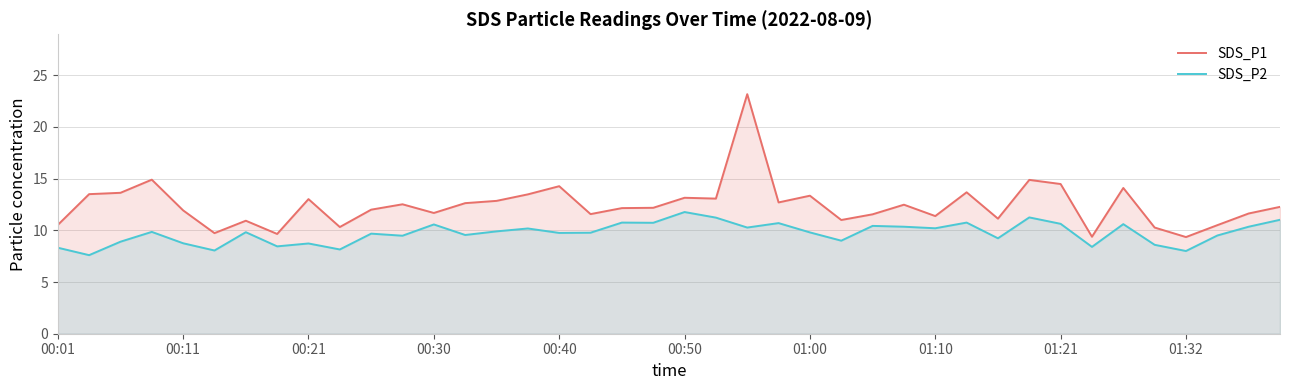

What are all the series names shown in the legend?

SDS_P1, SDS_P2